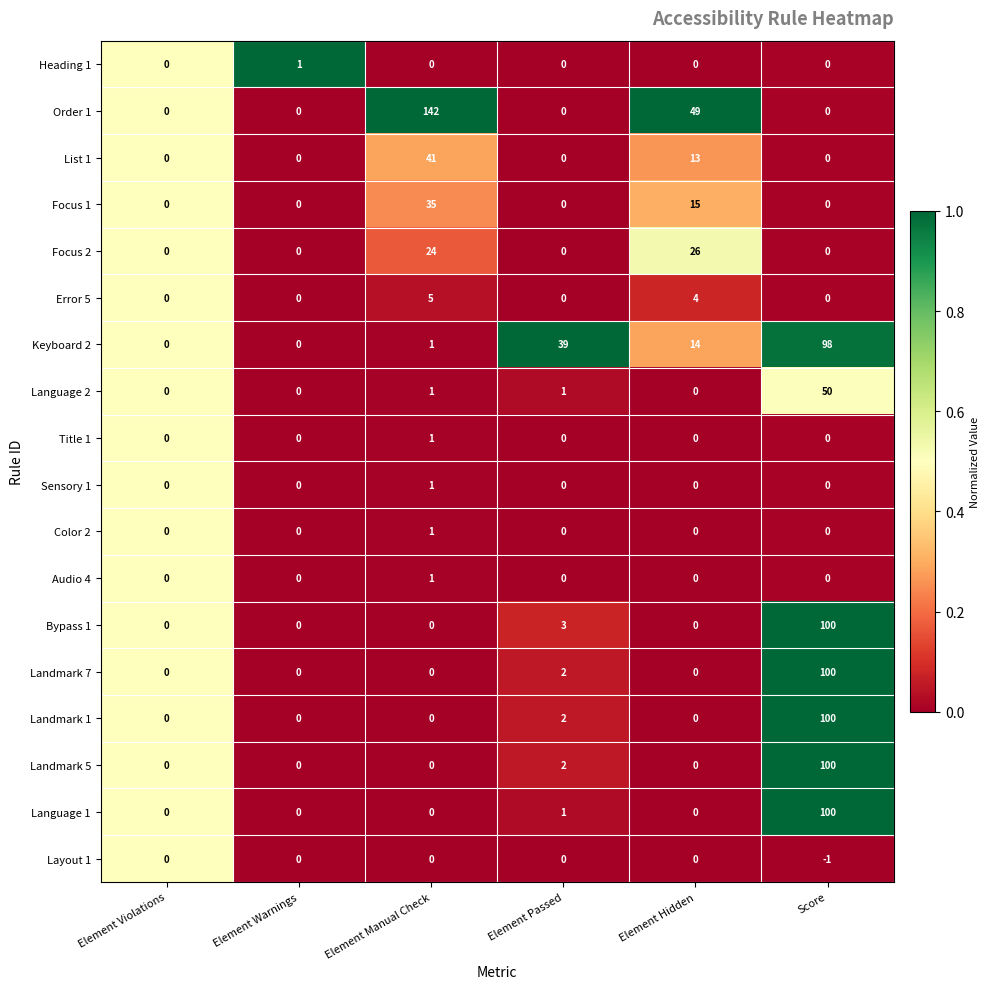

Which series changed the most between Element Warnings and Element Hidden?

Order 1